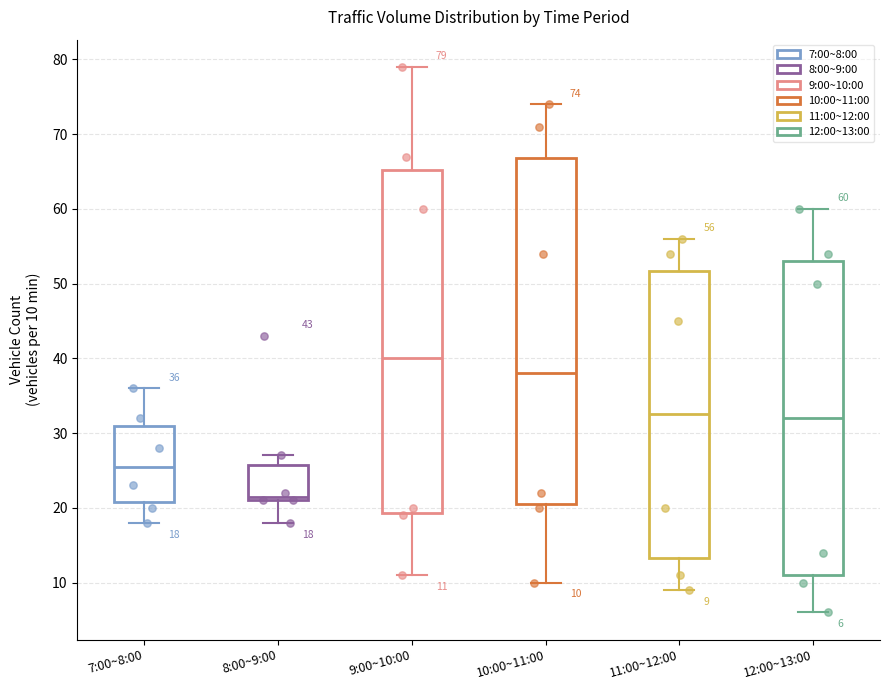

Which box's median line is the lowest?

8:00~9:00